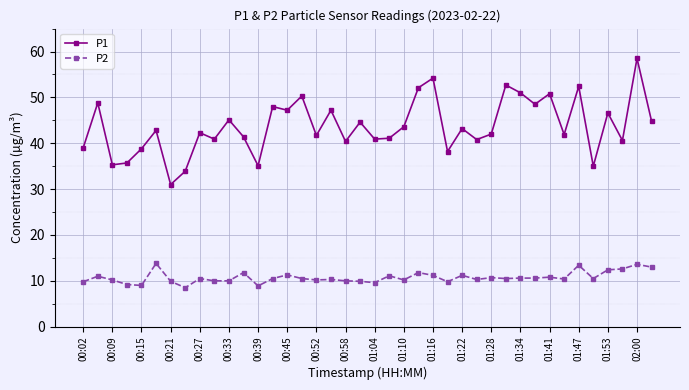

What is the smallest value displayed?

8.5